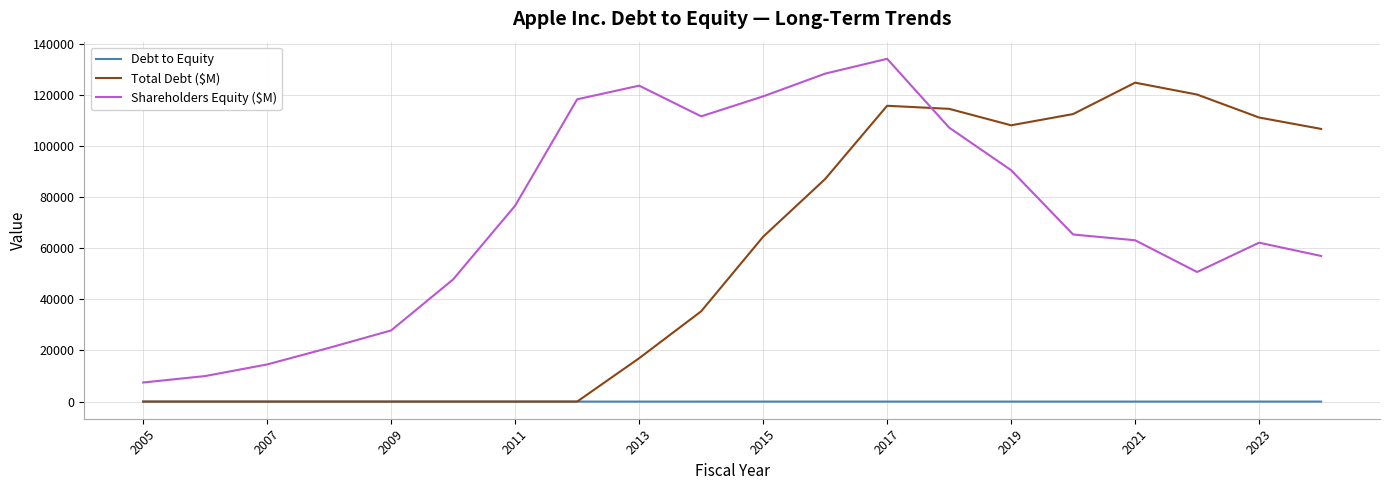

What is the greatest value displayed?

134047.0